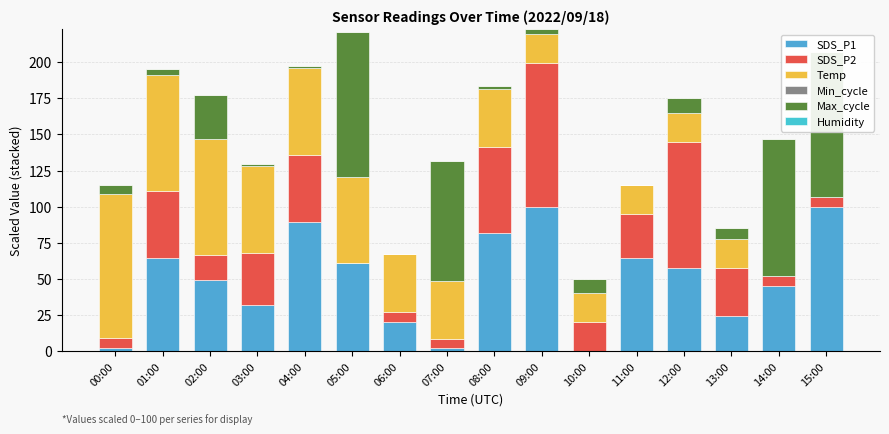

How many groups of bars are there?

16